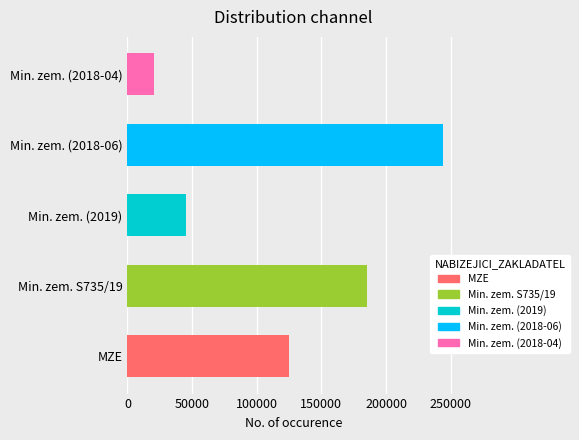

Reading left to right, extract all data points from this chart.

125110	185000	45000	244130	20470